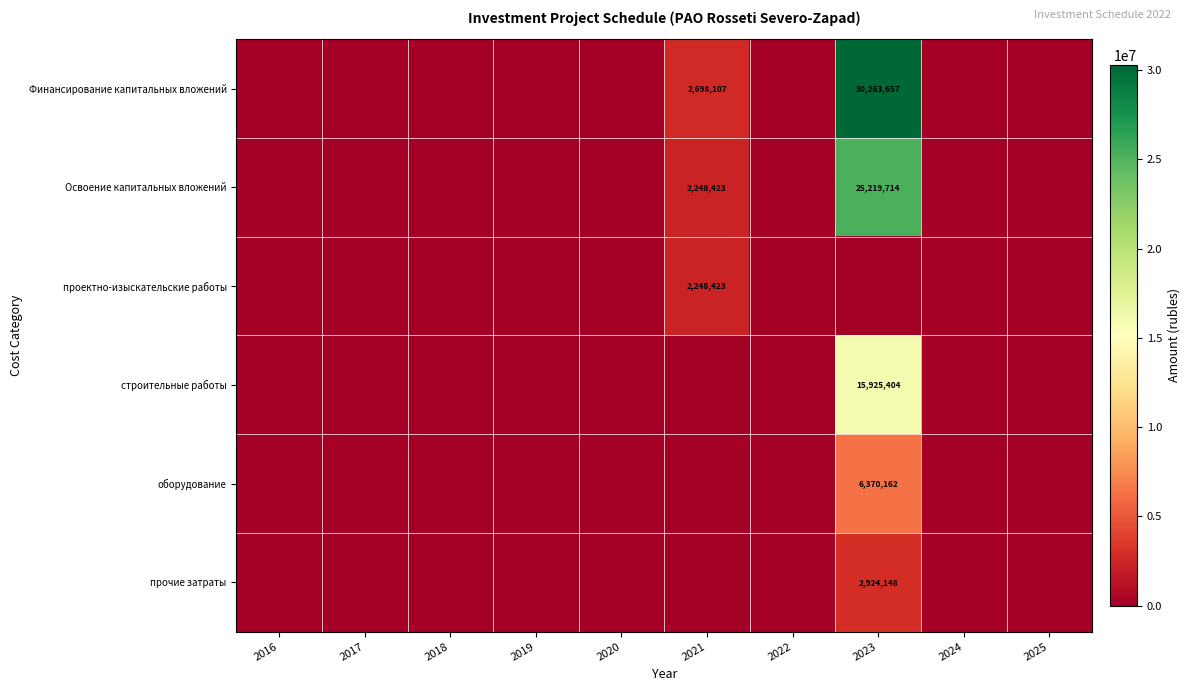

The Освоение капитальных вложений series shows 12452926 at 2023. True or false?

False